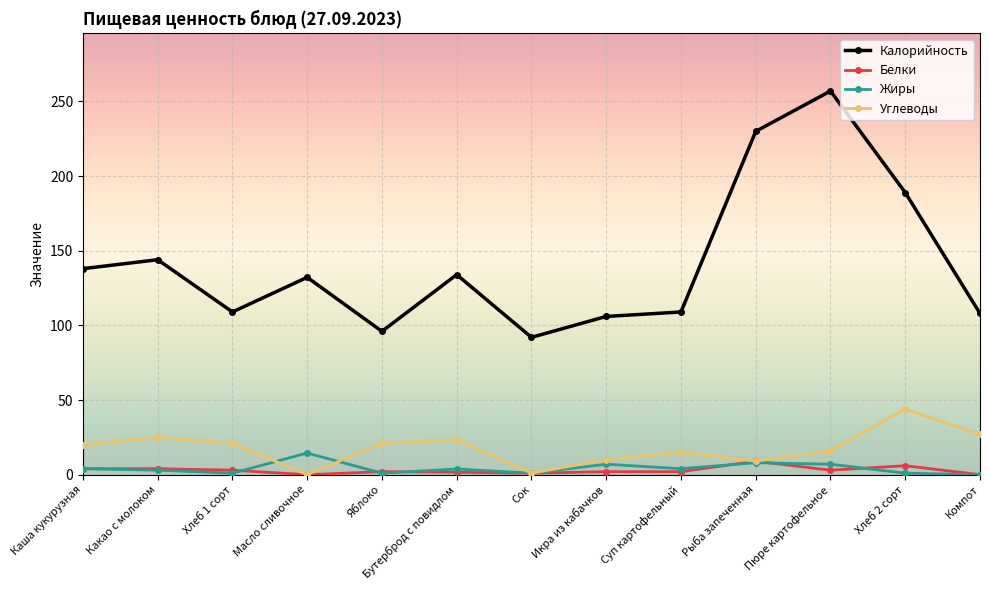

True or false: Калорийность and Углеводы intersect in this chart.

False